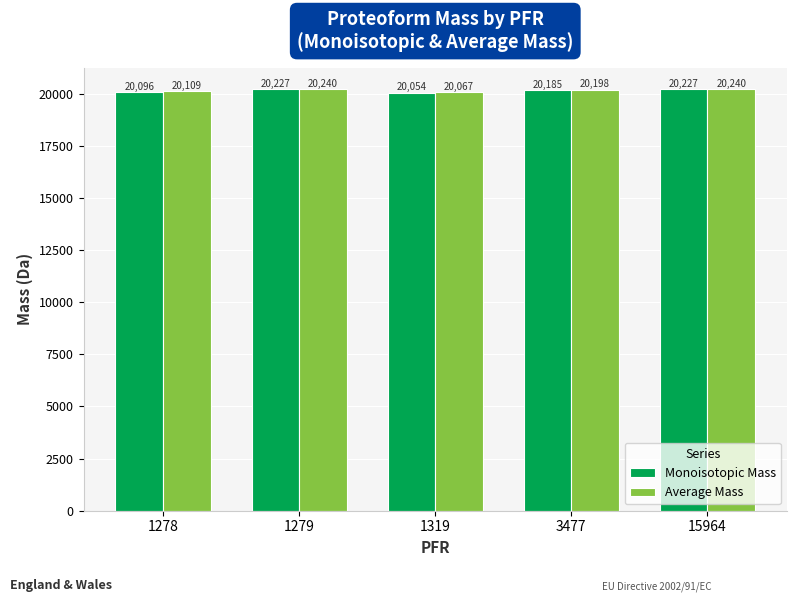

What are all the series names shown in the legend?

Monoisotopic Mass, Average Mass